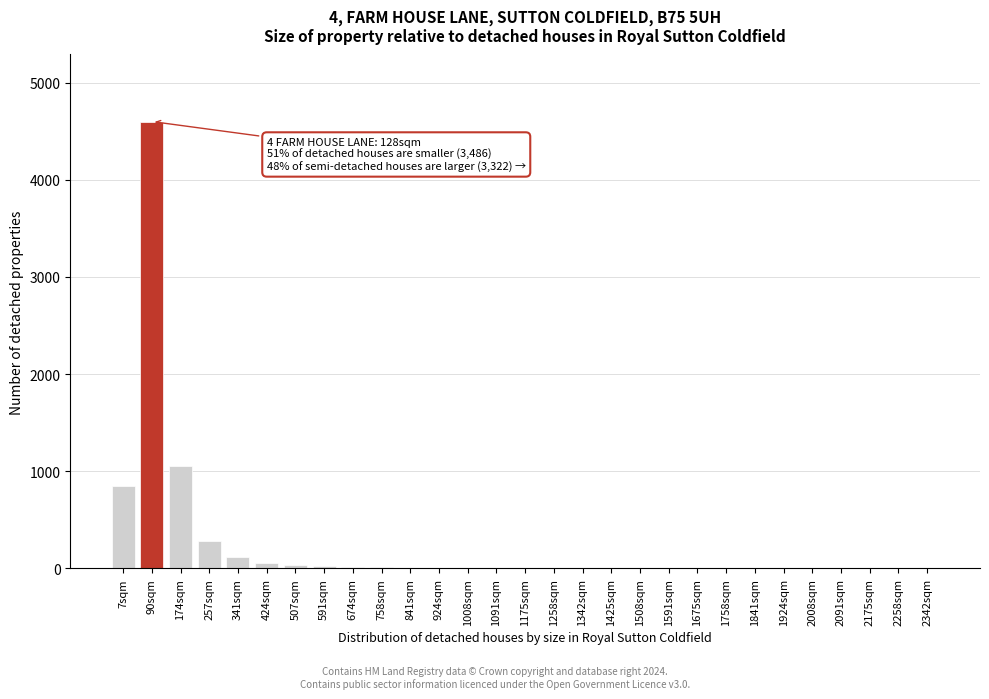

Is it true that the value at 341sqm is 120?

True